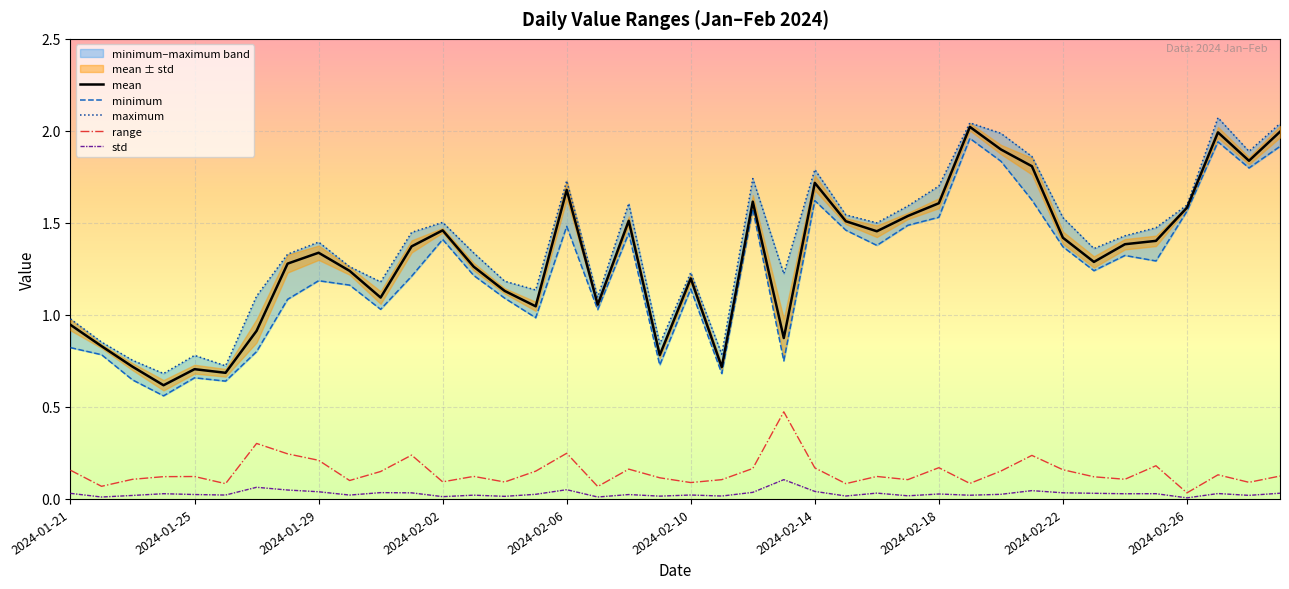

At 31, list the series in order from smallest to largest.

std, range, minimum, mean, maximum